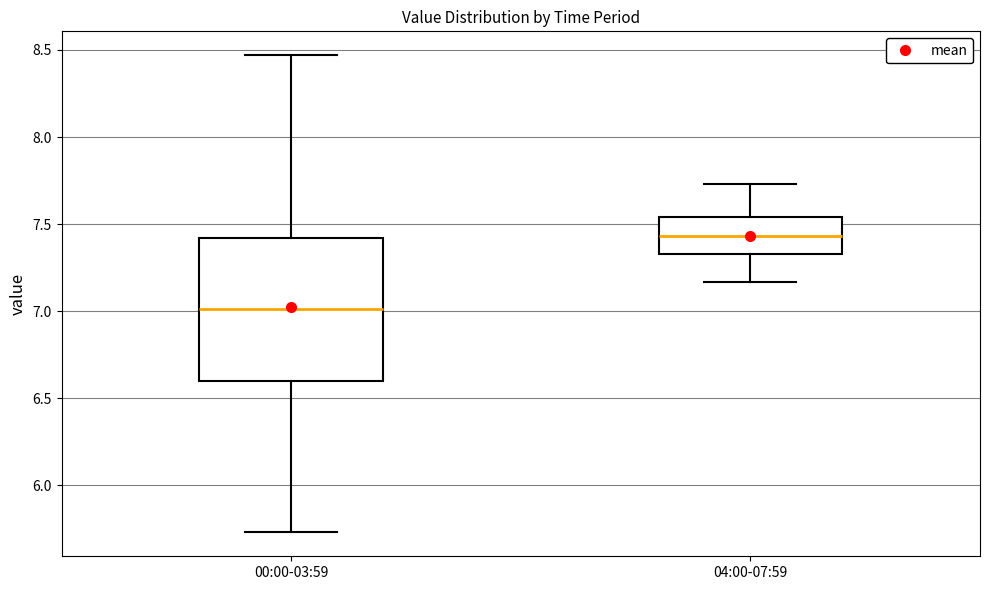

Which box has the highest median line?

04:00-07:59